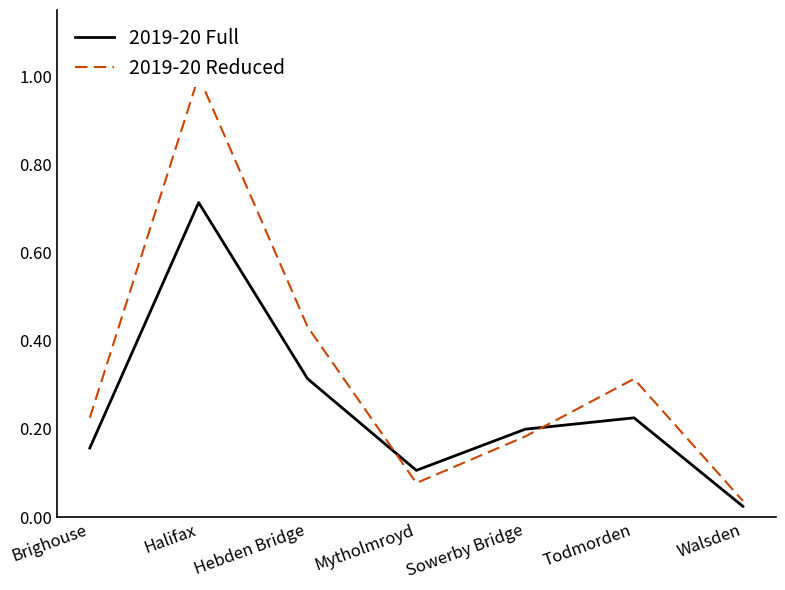

At Sowerby Bridge, list the series in order from largest to smallest.

2019-20 Full, 2019-20 Reduced